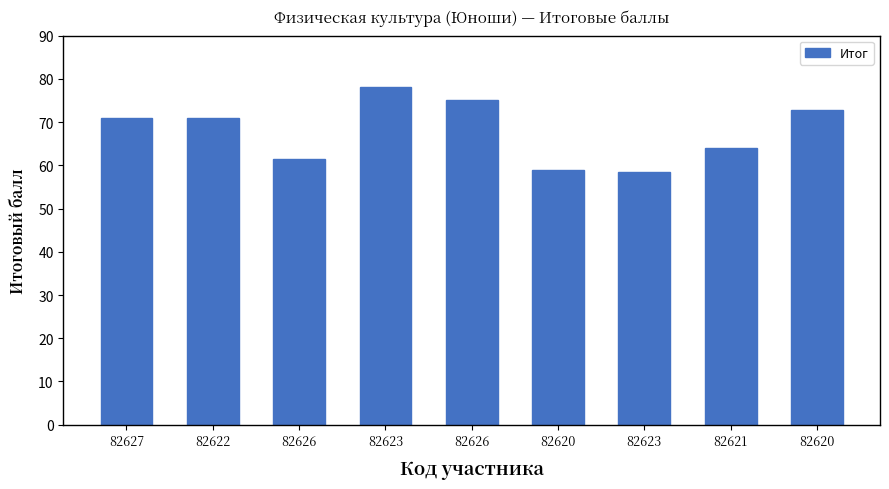

Are the bars horizontal?

No